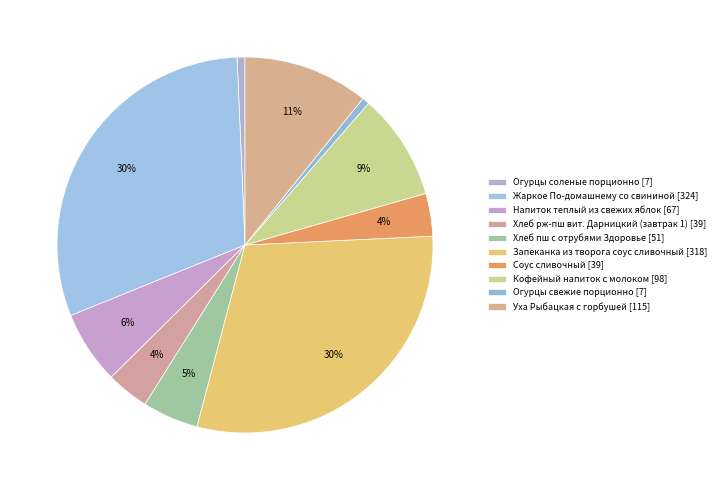

How many segments does this pie chart have?

10